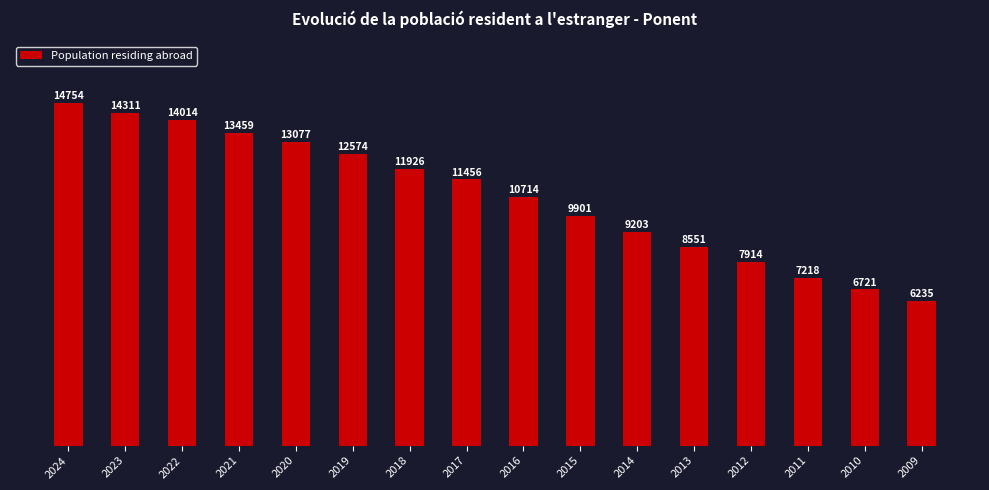

Which has a higher value, 2010 or 2014?

2014